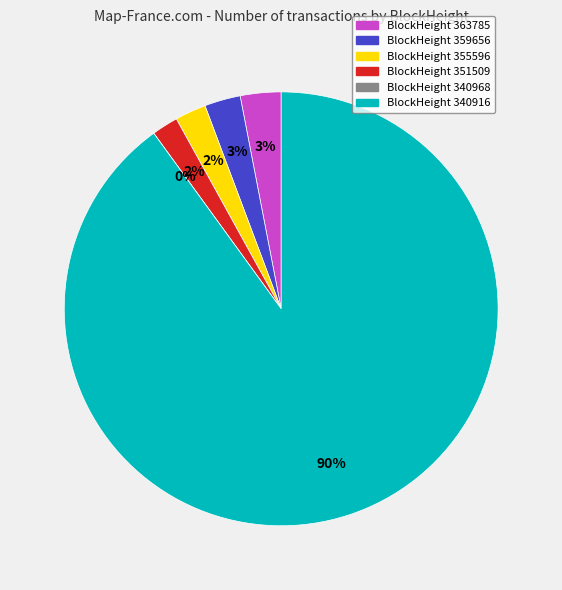

The 340916 slice represents 90% of the pie. True or false?

True